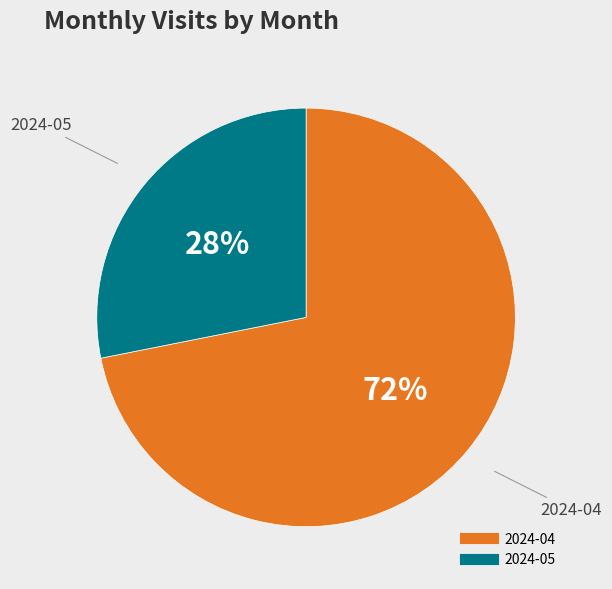

To the nearest percent, what percentage of the pie is 2024-04?

72%